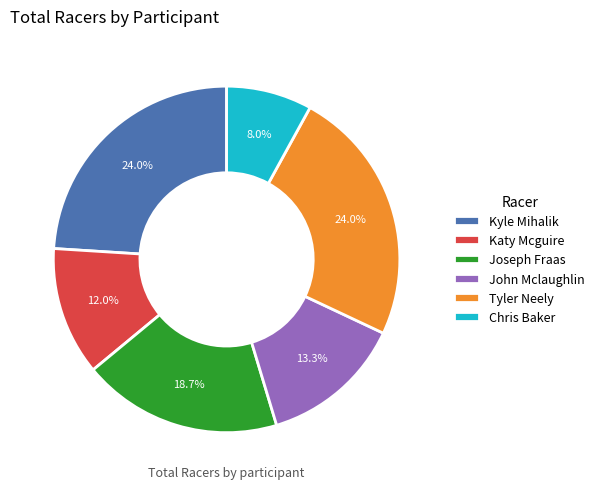

To the nearest percent, what is the combined percentage of John Mclaughlin and Chris Baker?

21%